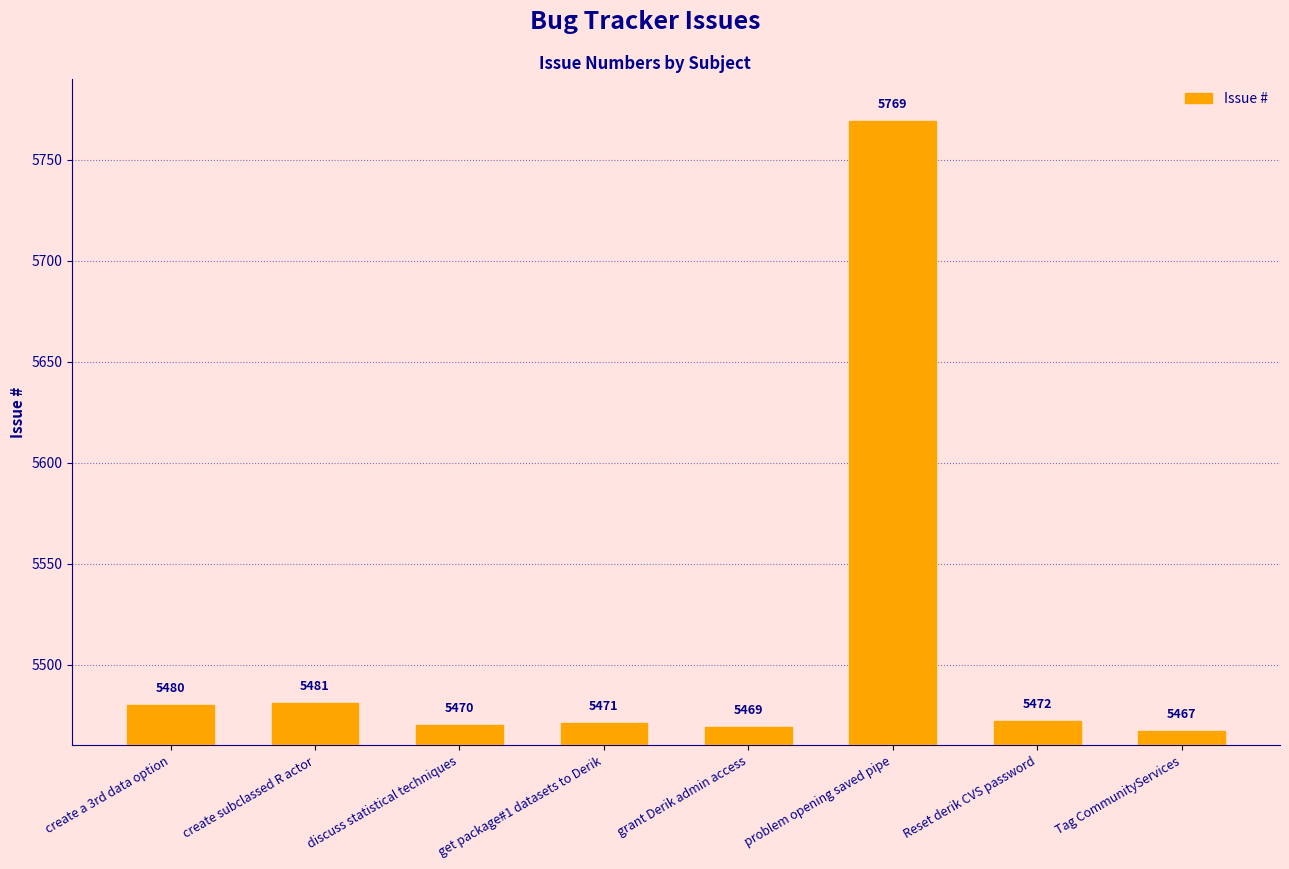

What is the value of the 1st bar from the left?

5480